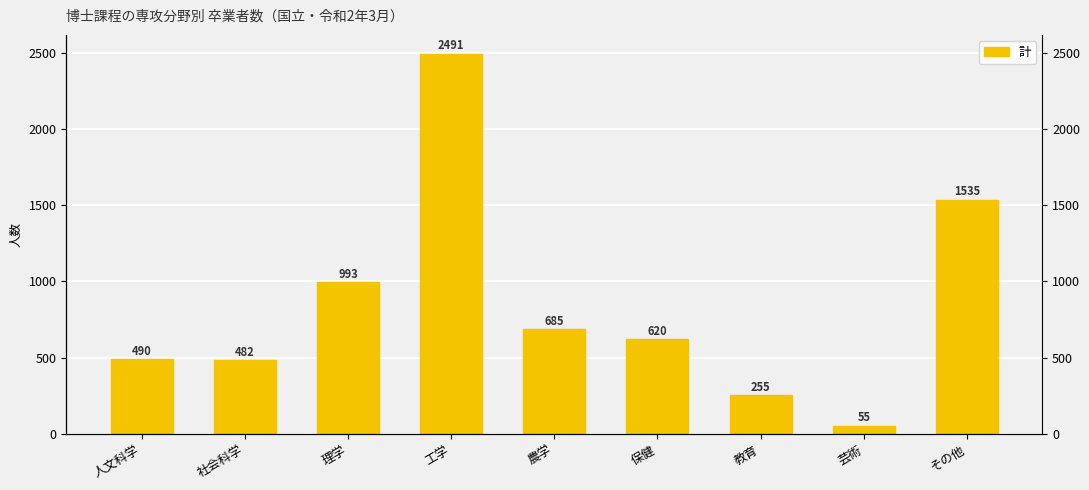

What is the change in value from 農学 to 教育?

-430